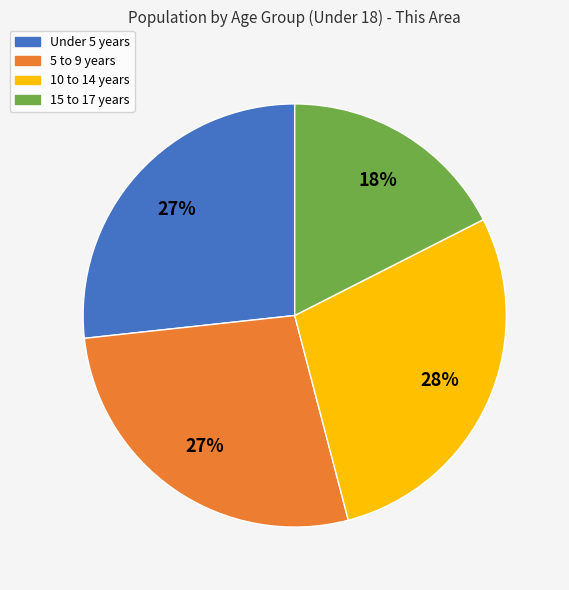

How many segments does this pie chart have?

4